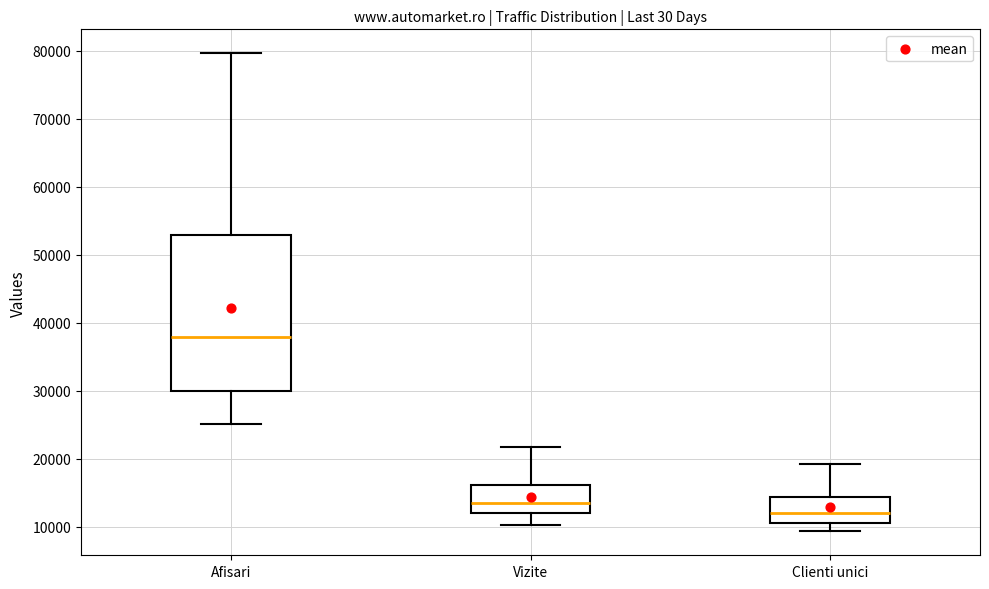

Comparing the boxes themselves (not the whiskers), which one is the tallest?

Afisari